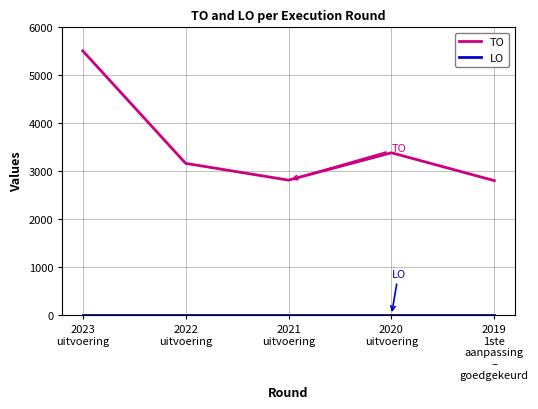

True or false: TO has more than 2 interior local peaks.

False